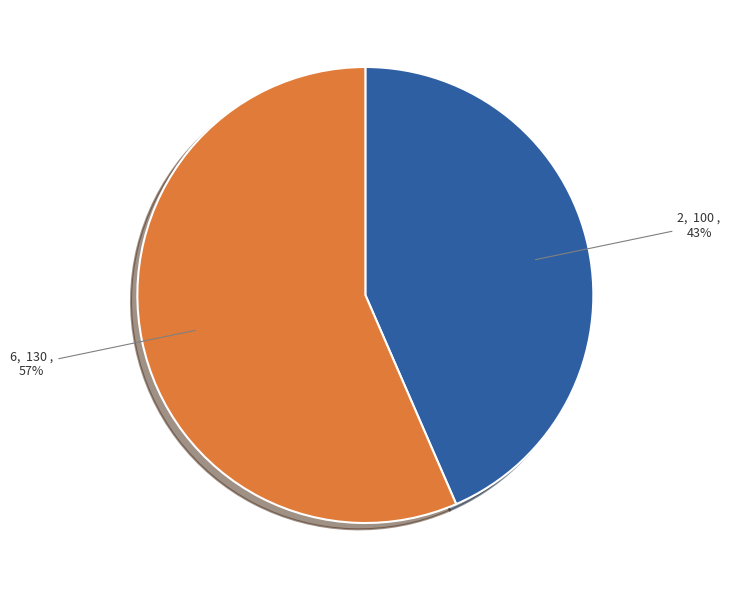

Between 6 and 2, which is larger?

6